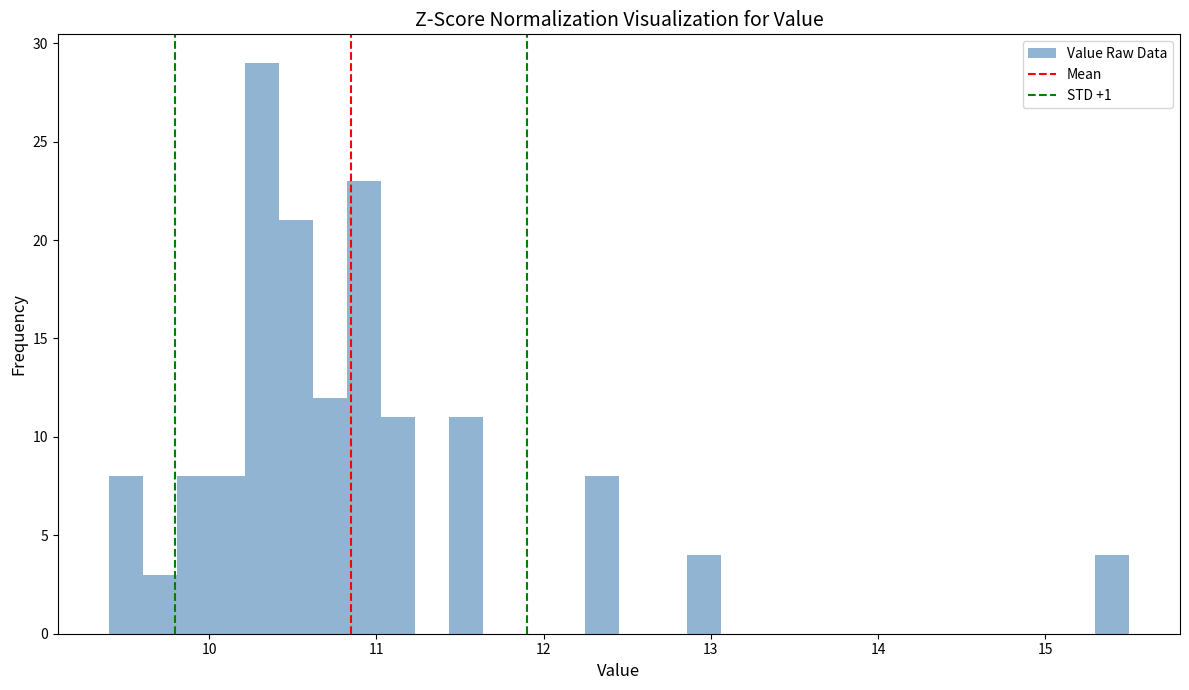

Around what value on the x-axis is the tallest bar? Give the approximate position of its centre, as read against the axis.

10.3